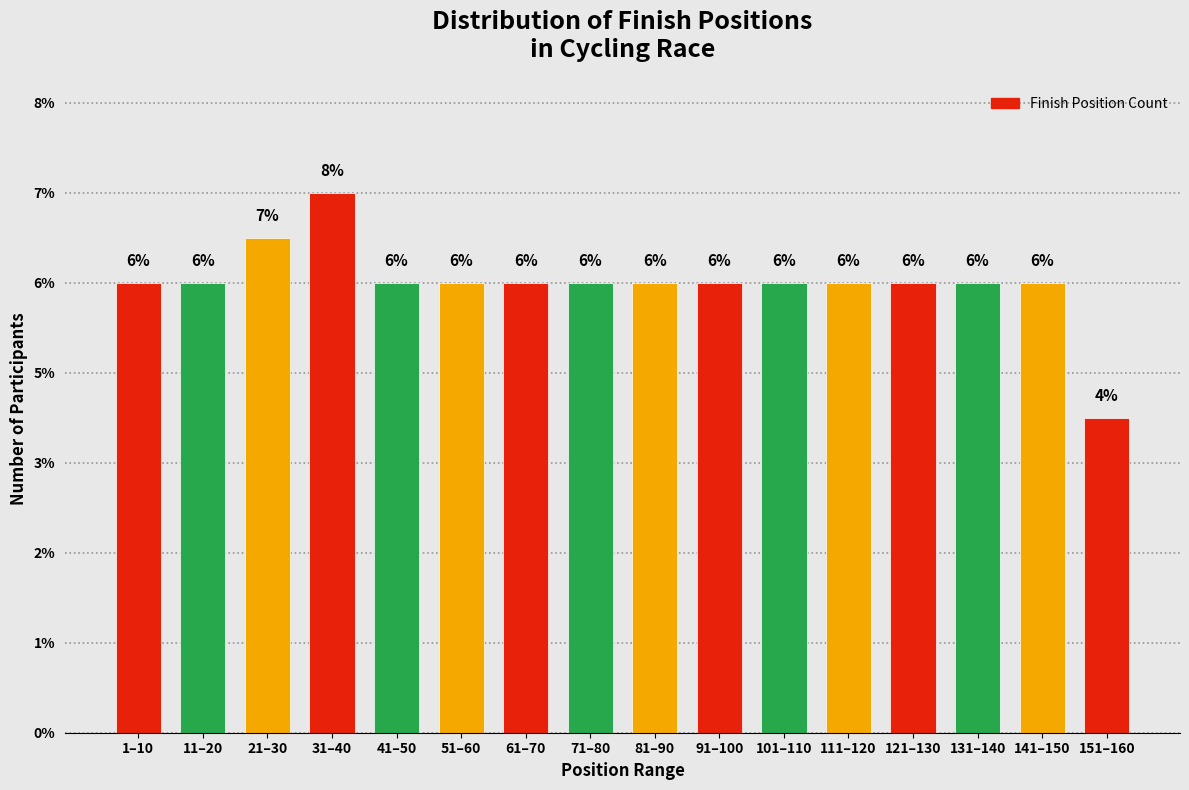

Does the chart contain any negative values?

No